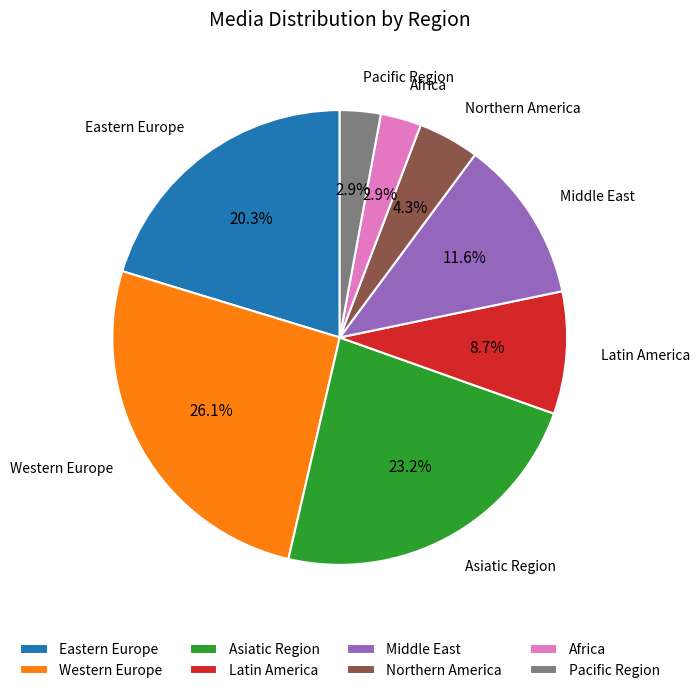

Which category has the biggest portion of the pie?

Western Europe